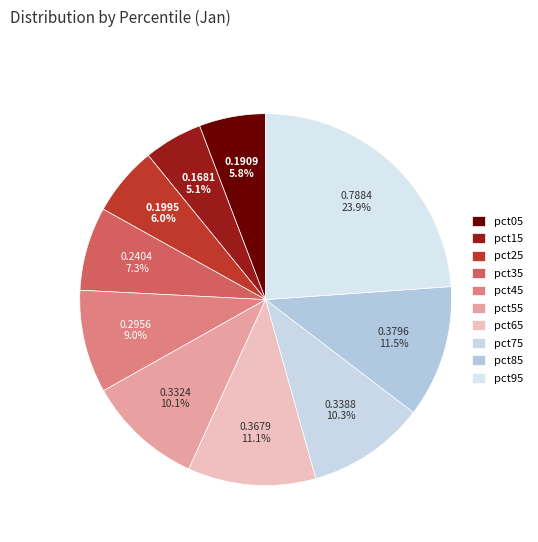

Do pct05 and pct85 together represent more than half of the pie?

No